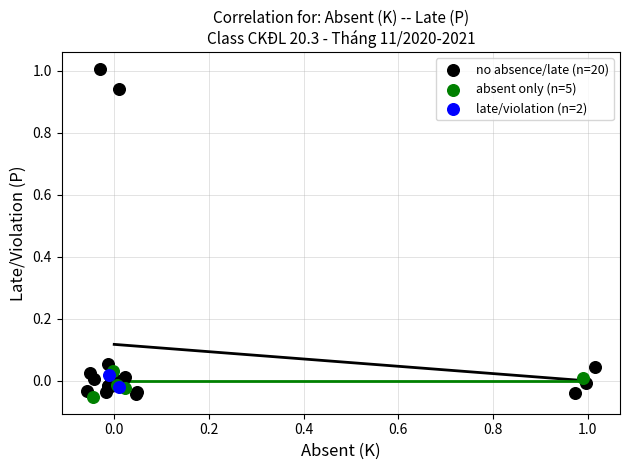

What are all the series names shown in the legend?

no absence/late (n=20), absent only (n=5), late/violation (n=2)